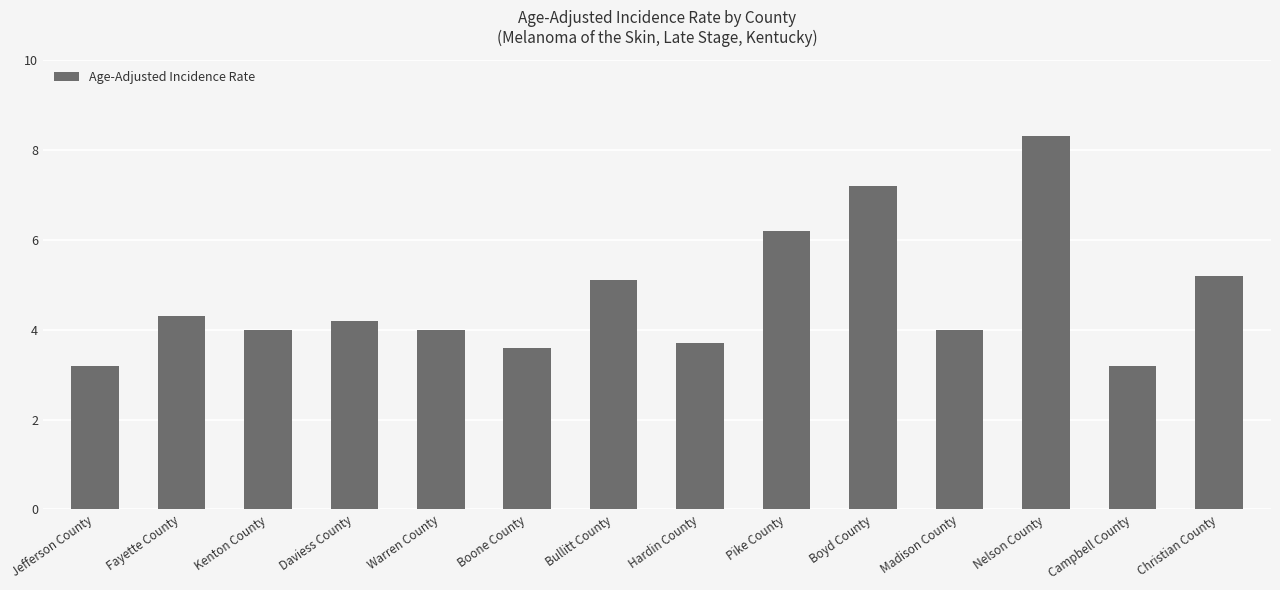

What value does the data have at Boone County?

3.6